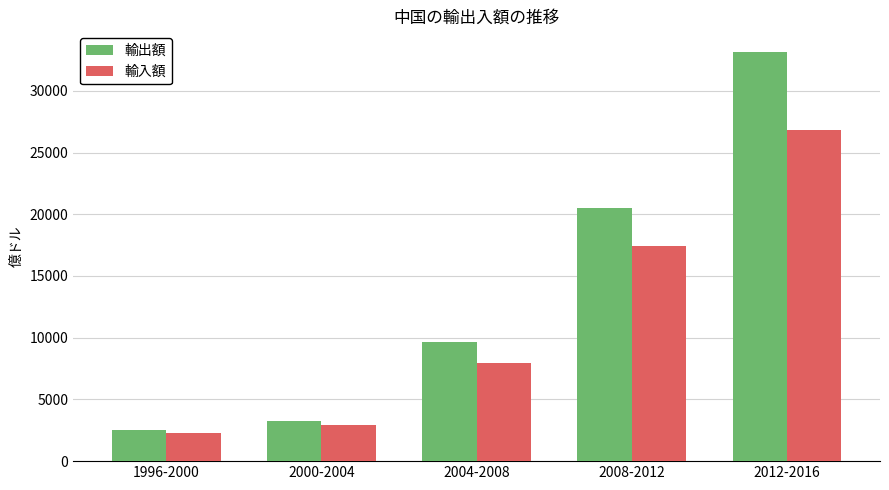

True or false: 輸入額 has a value of 17434.8 at 2008-2012.

True